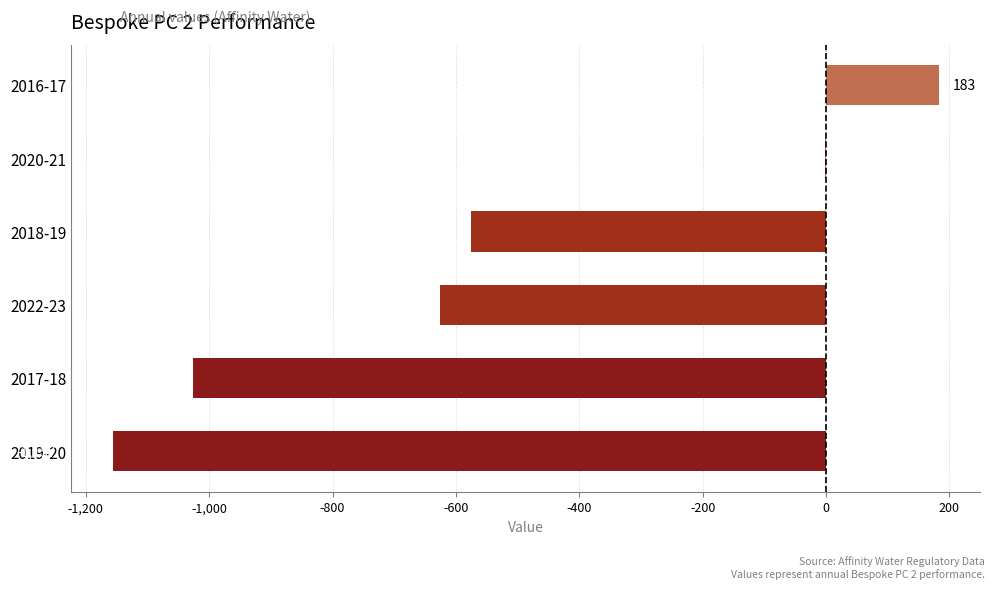

The chart shows a value of -1026.0 at 2017-18. True or false?

True